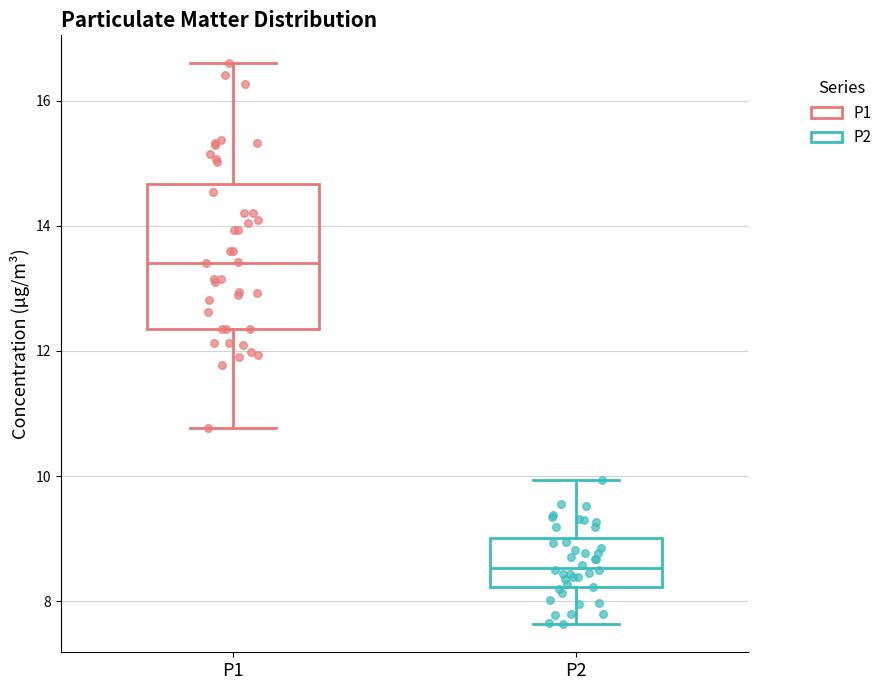

Reading left to right, read every box against the y-axis: the position of its median line, the range the box covers, and the ends of its whiskers. The values are not printed on the chart, so give them approximately, as read against the axis.

P1: median 13.4, box 12.4 to 14.6, whiskers 10.8 to 16.6
P2: median 8.6, box 8.2 to 9.0, whiskers 7.6 to 10.0